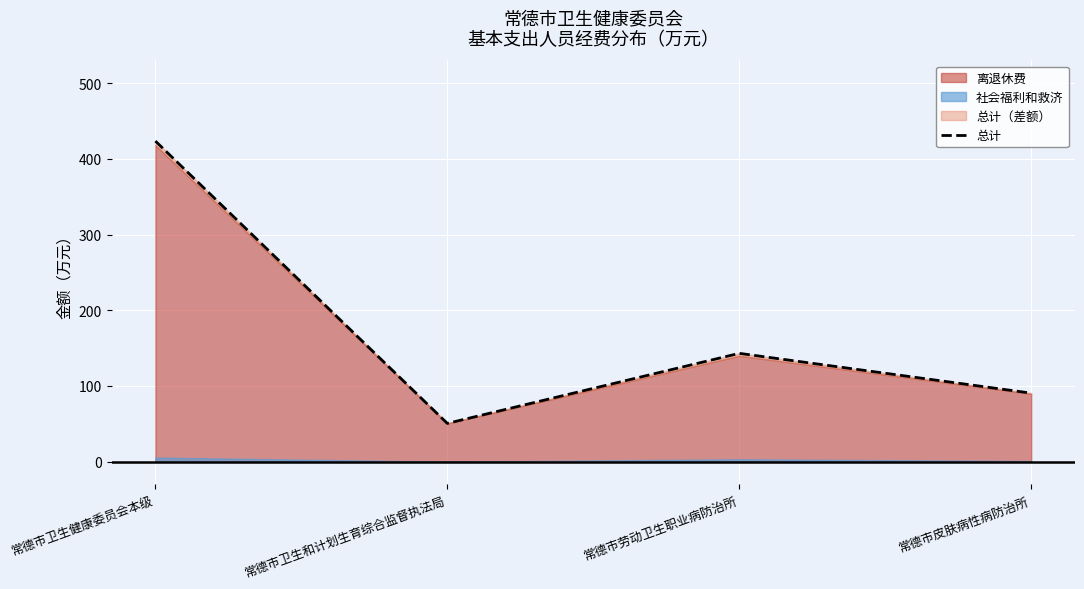

What value does the data have at 常德市劳动卫生职业病防治所?

143.1